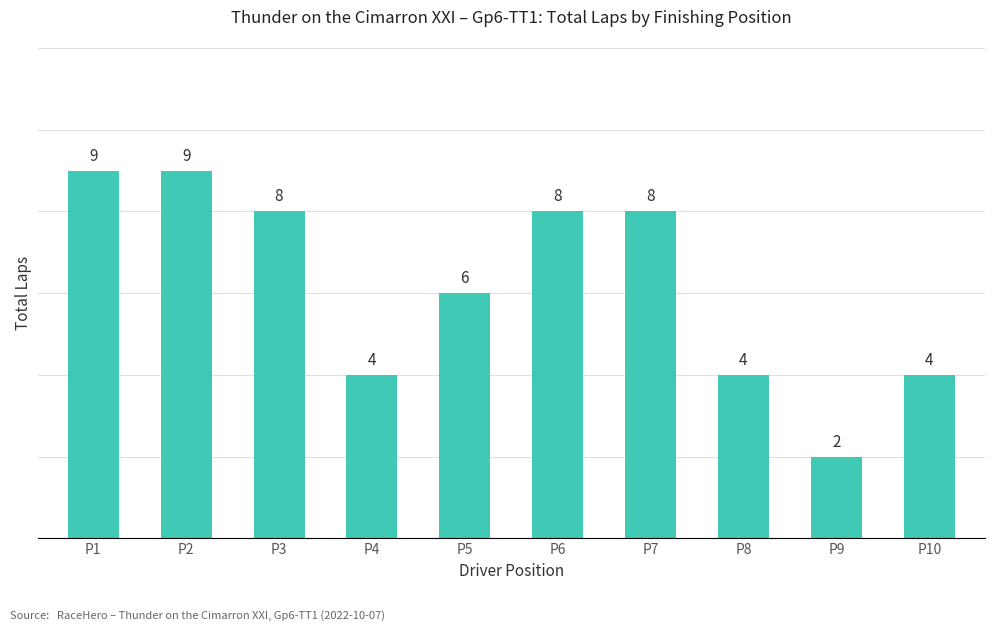

What is the sum of the values at P6 and P1?

17